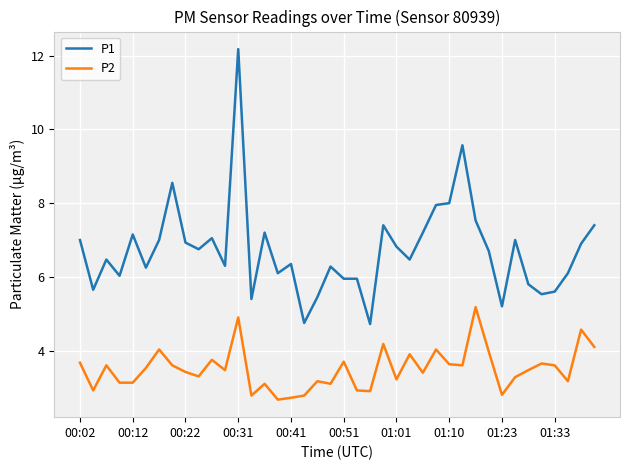

Which series has the largest total across all categories?

P1